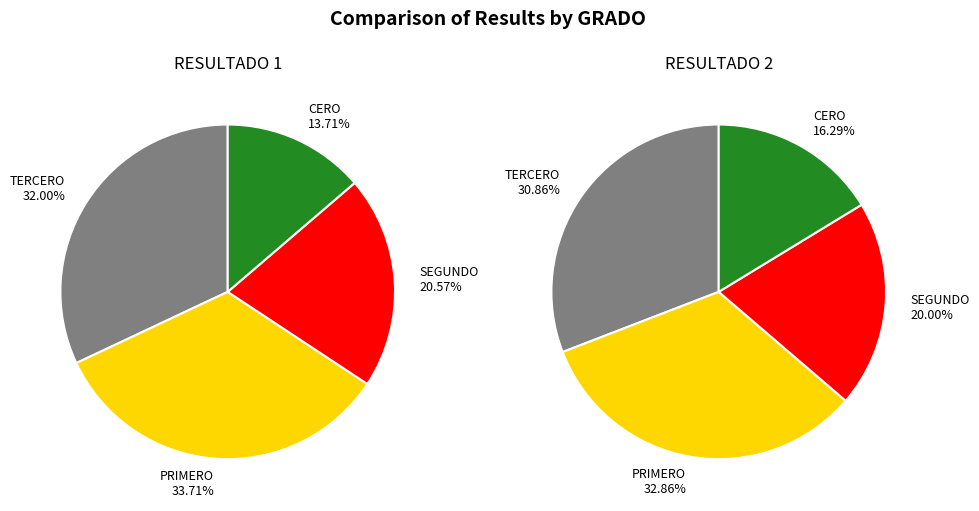

To the nearest percent, what is the combined percentage of TERCERO and CERO?

46%